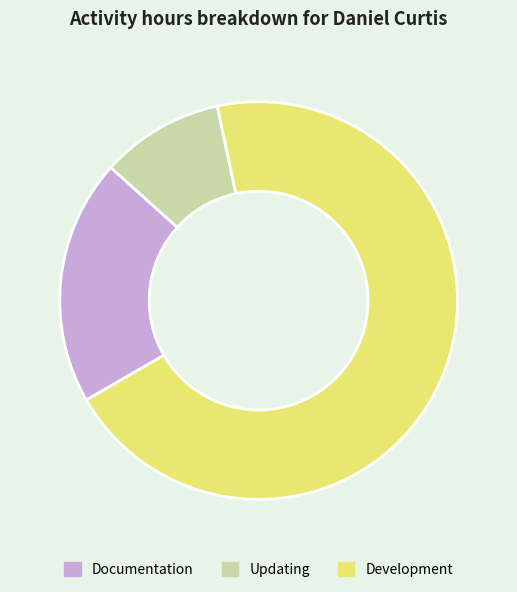

The Development slice represents 70% of the pie. True or false?

True